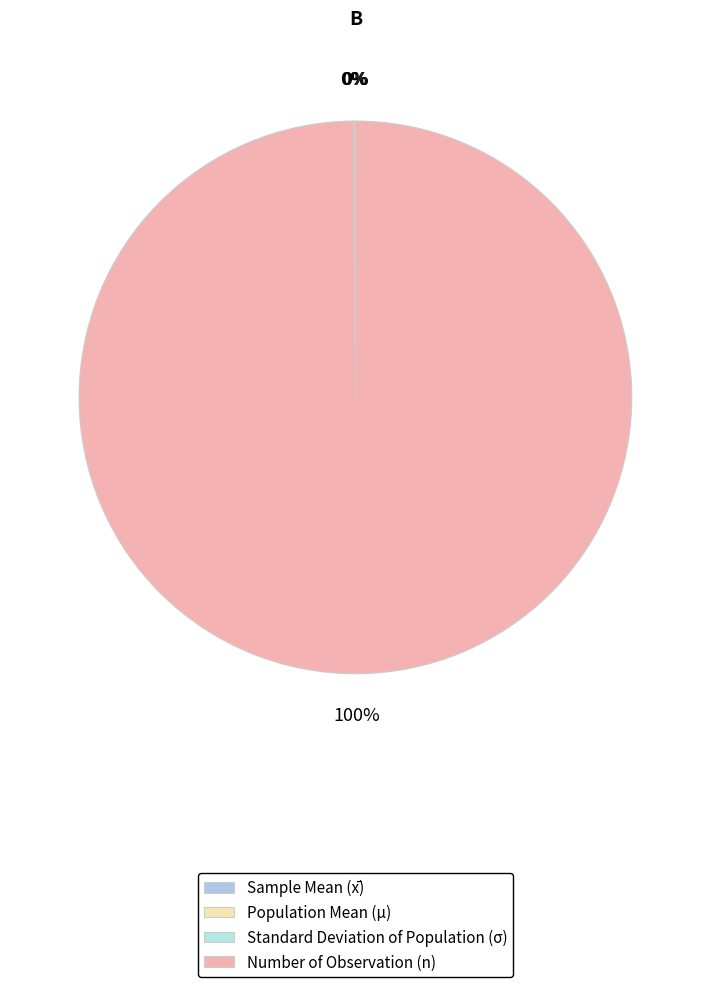

Is it true that Population Mean (μ) is 1% of the pie?

False